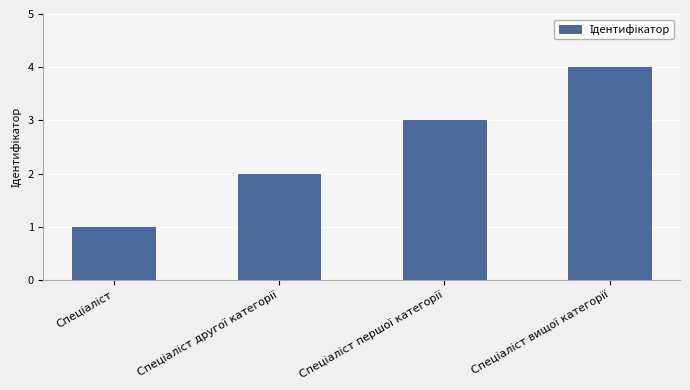

What is the sum of all values?

10